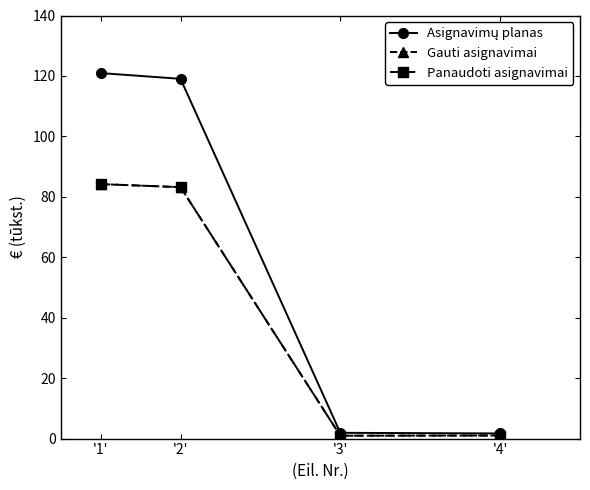

Does the chart have visible grid lines?

No